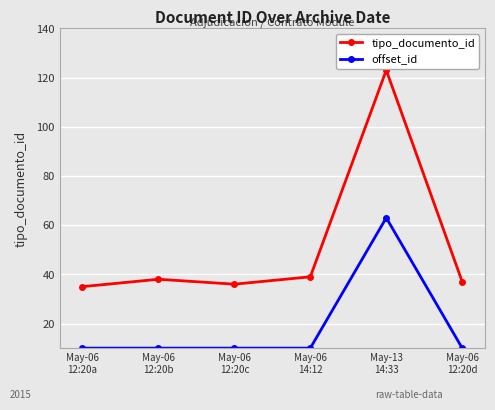

What is the average value of the tipo_documento_id series?

51